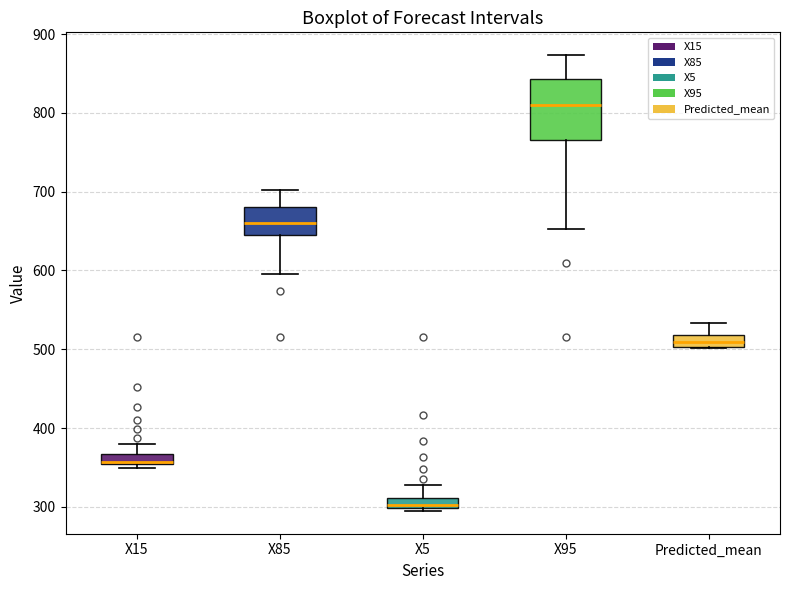

Which box is the tallest, from its lower edge to its upper edge?

X95